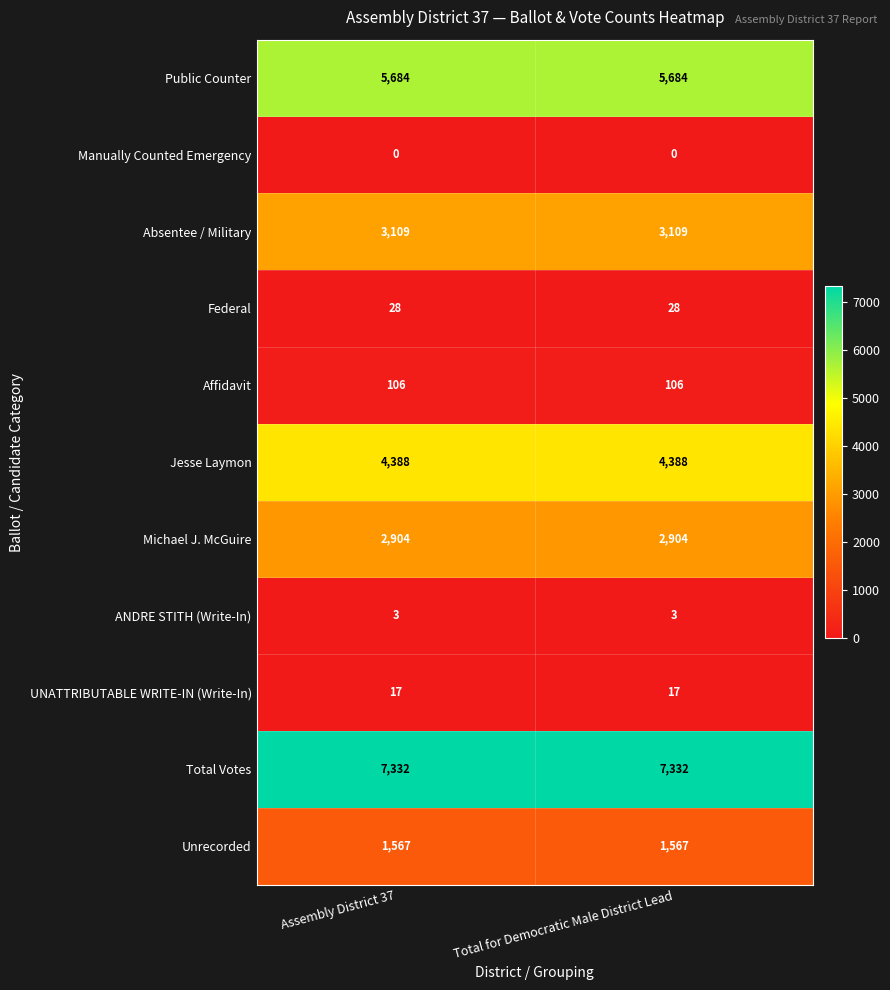

True or false: Total Votes has a value of 3563 at Total for Democratic Male District Lead.

False